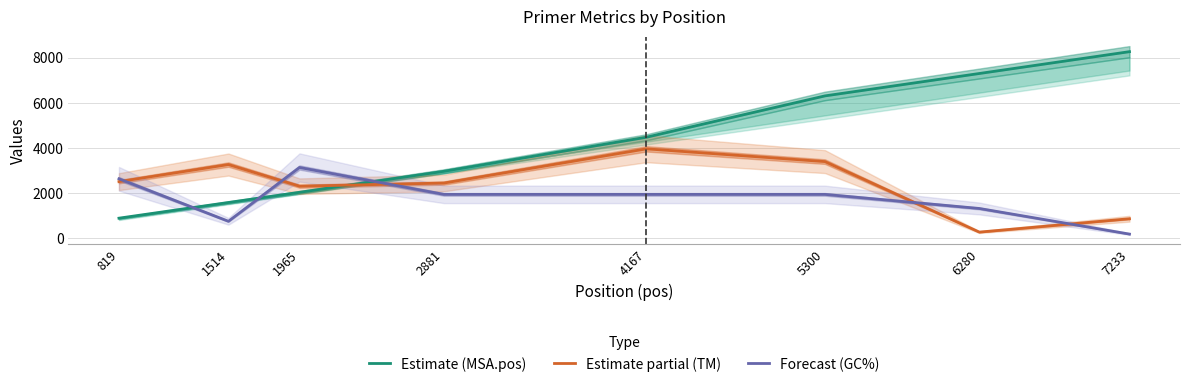

At which category is the sum across all series the highest?

5300